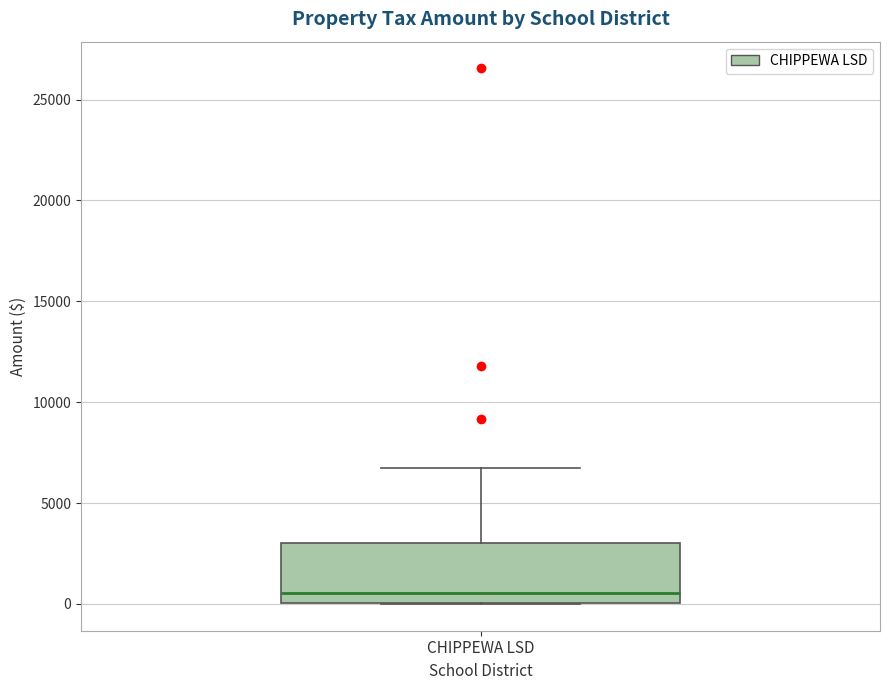

Read this box plot against the y-axis: the position of the median line, the range covered by the box, and the ends of both whiskers. The values are not printed on the chart, so give them approximately, as read against the axis.

median 500, box 0 to 3000, whiskers 0 to 7000